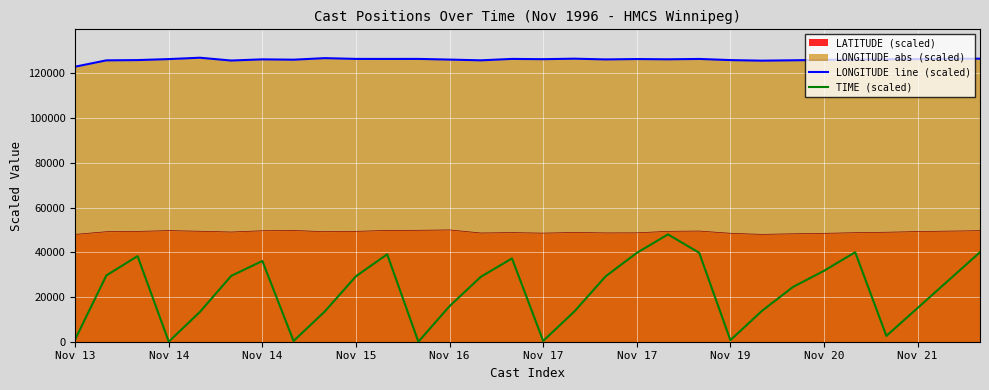

How many lines are shown in the chart?

3